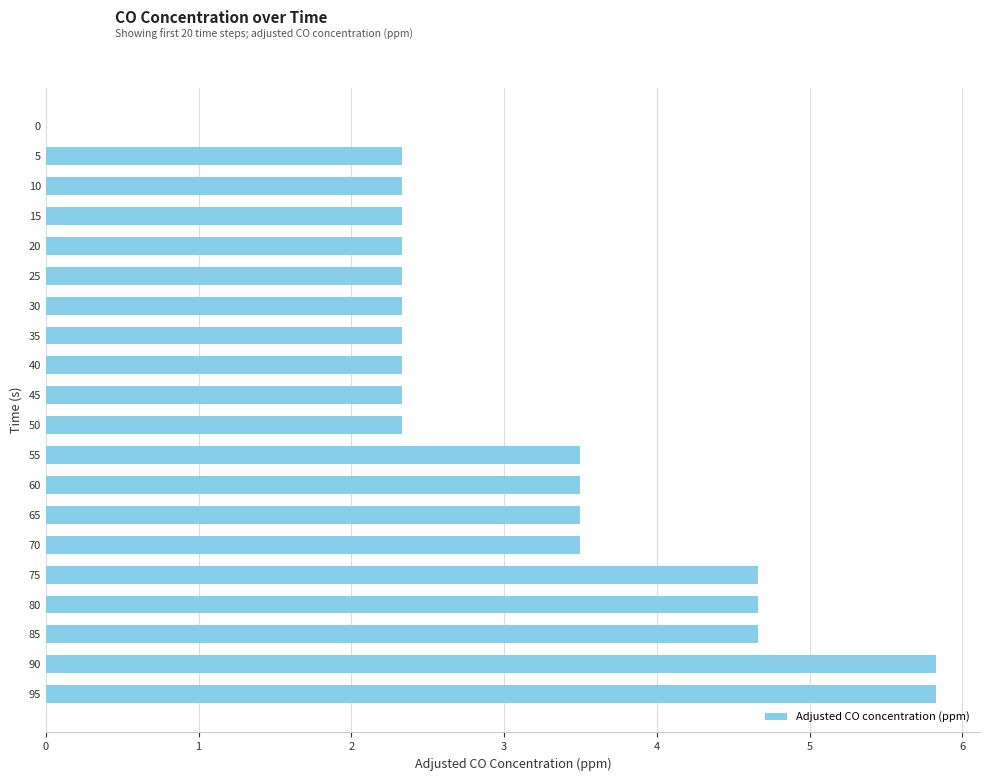

Which has a higher value, 70 or 40?

70